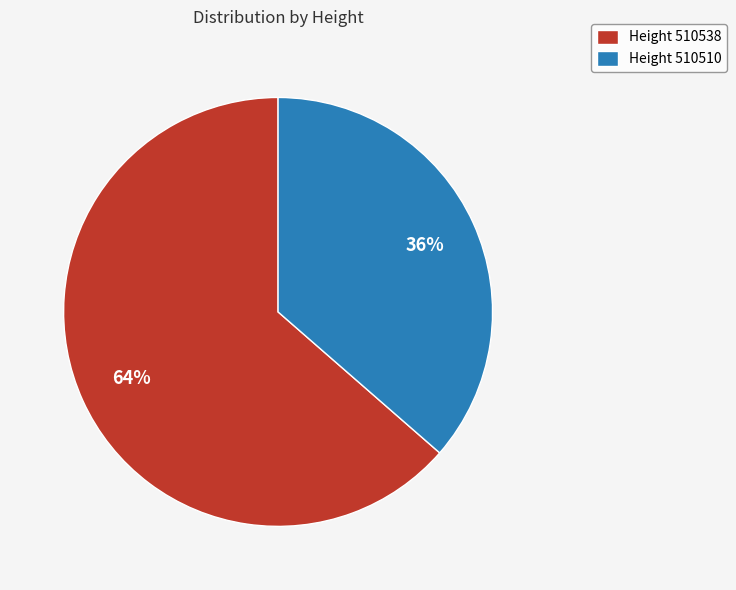

Combined, do Height 510538 and Height 510510 account for over 50%?

Yes